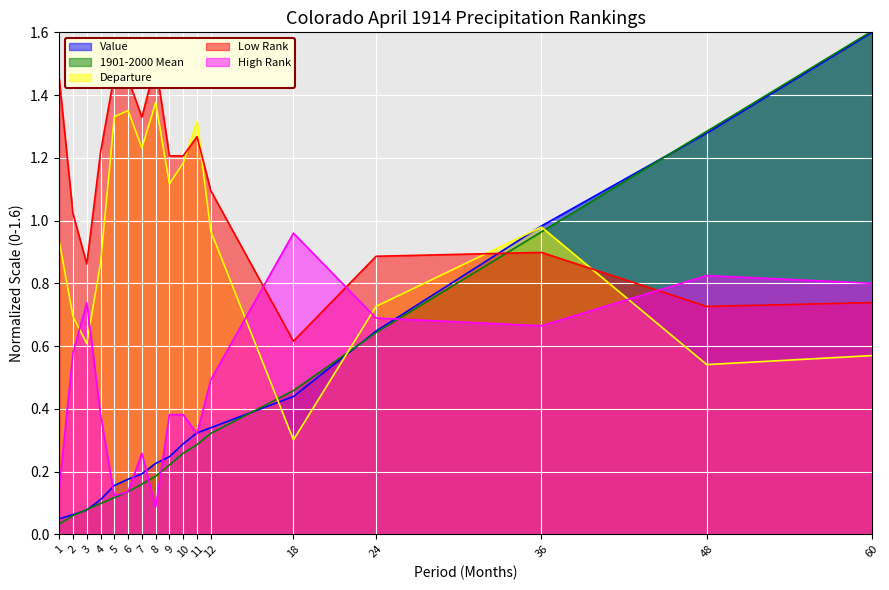

Read the Low Rank value at 1.

1.5